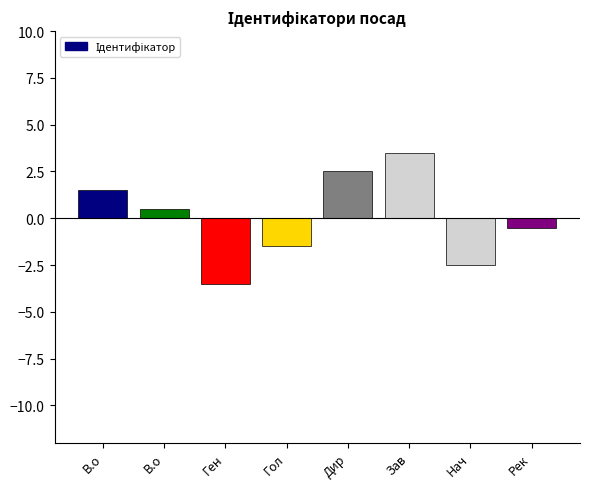

What is the label of the 5th bar from the left?

Дир